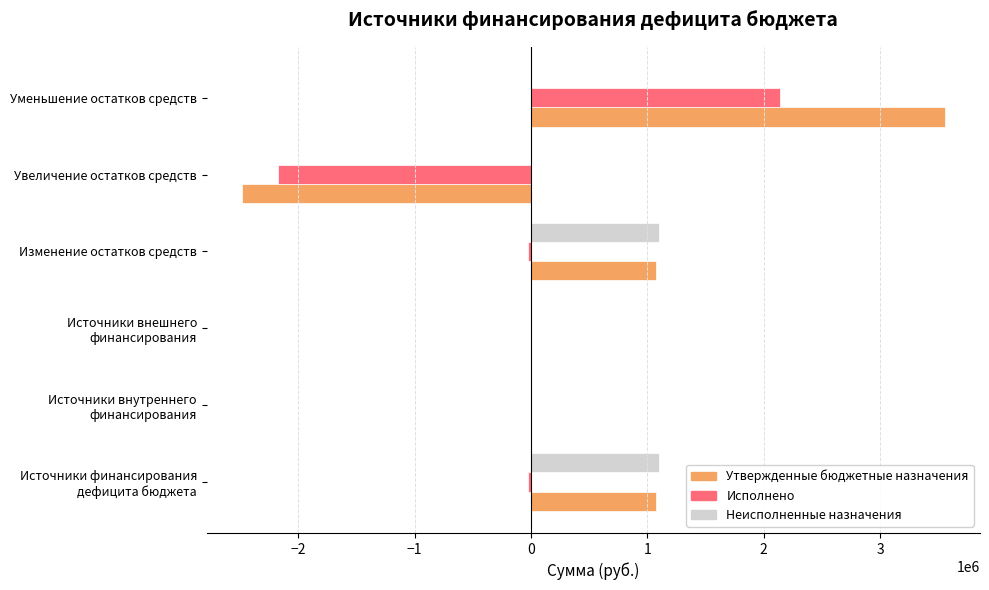

At which category is the sum across all series the highest?

Уменьшение остатков средств